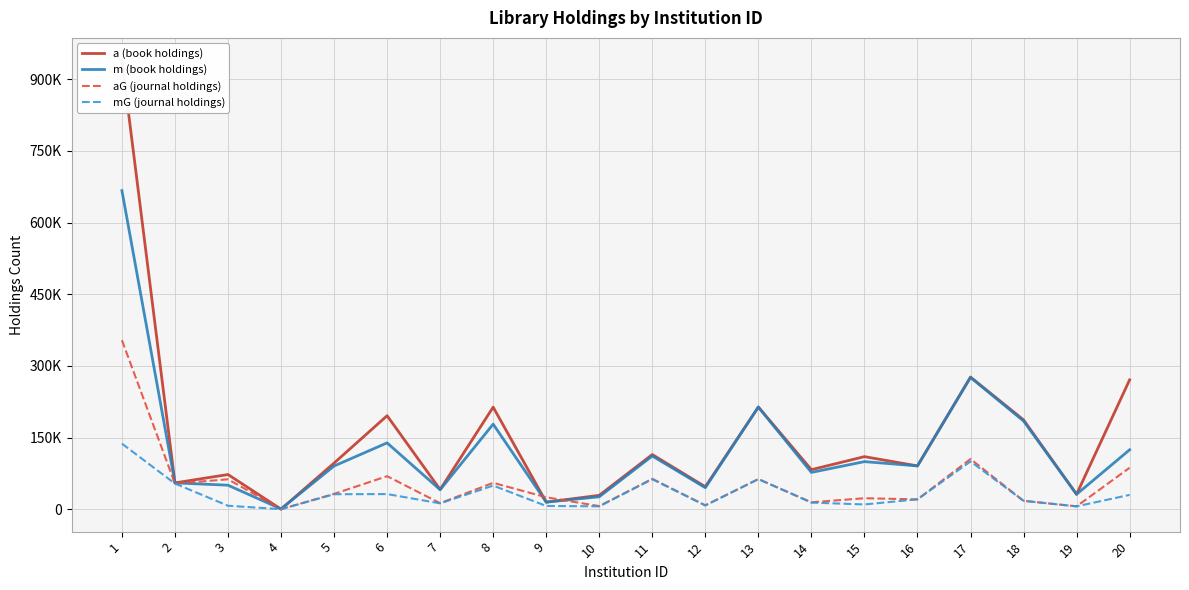

At which category is the sum across all series the highest?

1